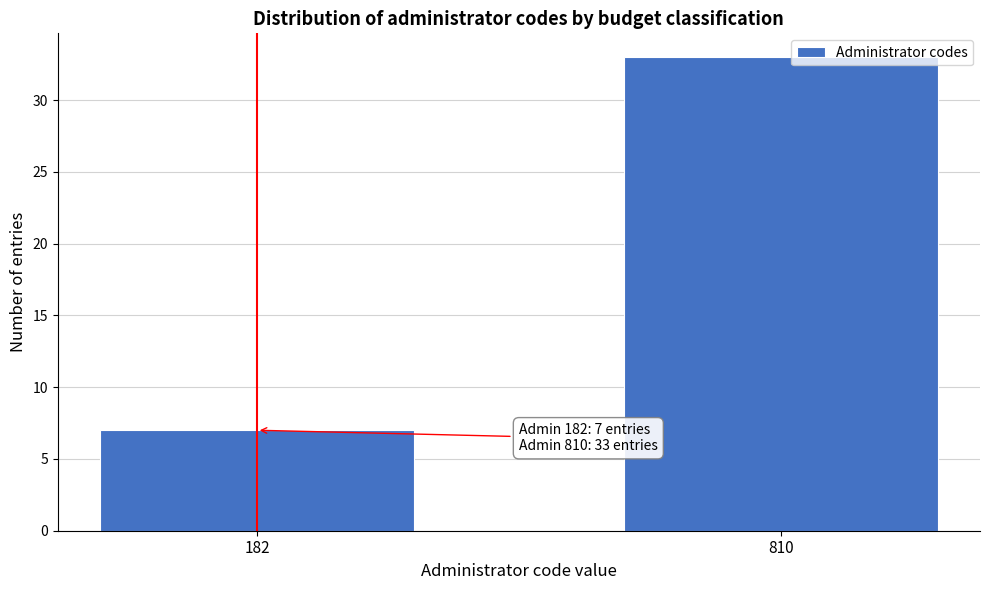

Reading left to right, list all the values displayed in this chart.

7	33